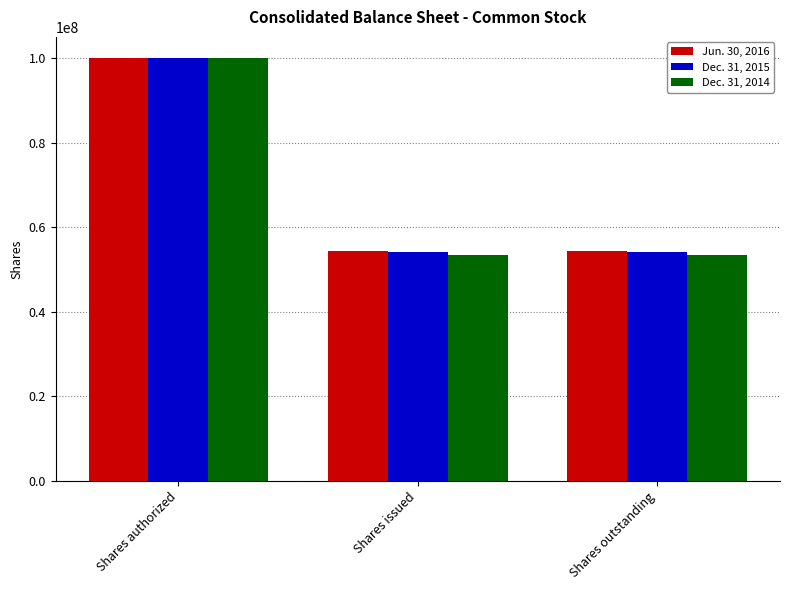

Which label corresponds to the largest value in the chart?

Shares authorized